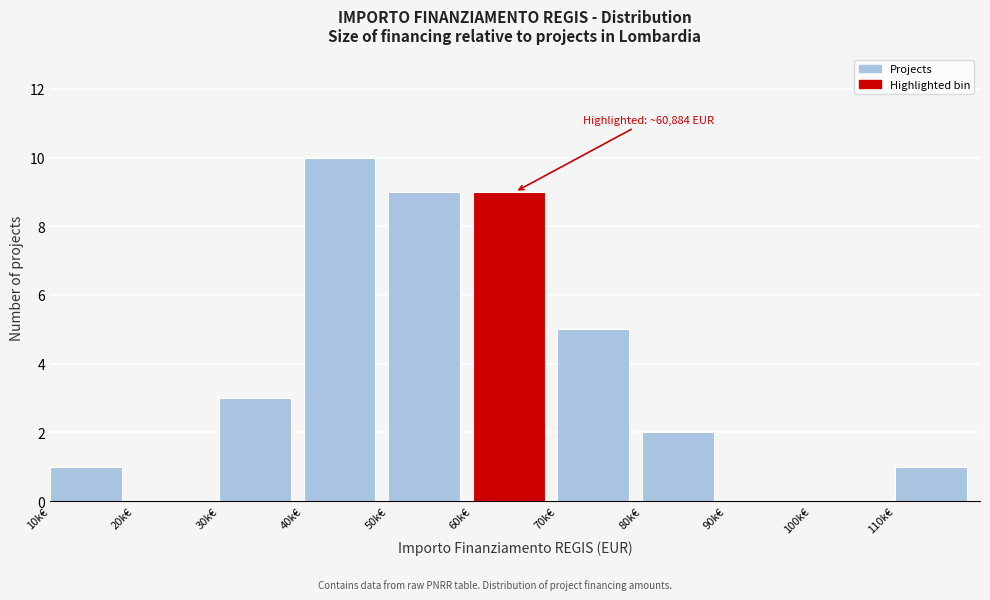

Reading right to left, list all the values displayed in this chart.

110k€=1	100k€=0	90k€=0	80k€=2	70k€=5	60k€=9	50k€=9	40k€=10	30k€=3	20k€=0	10k€=1